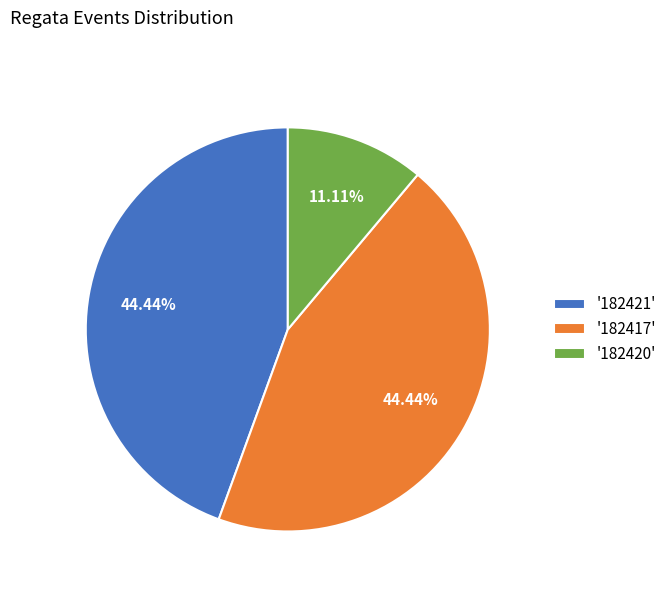

How many segments does this pie chart have?

3